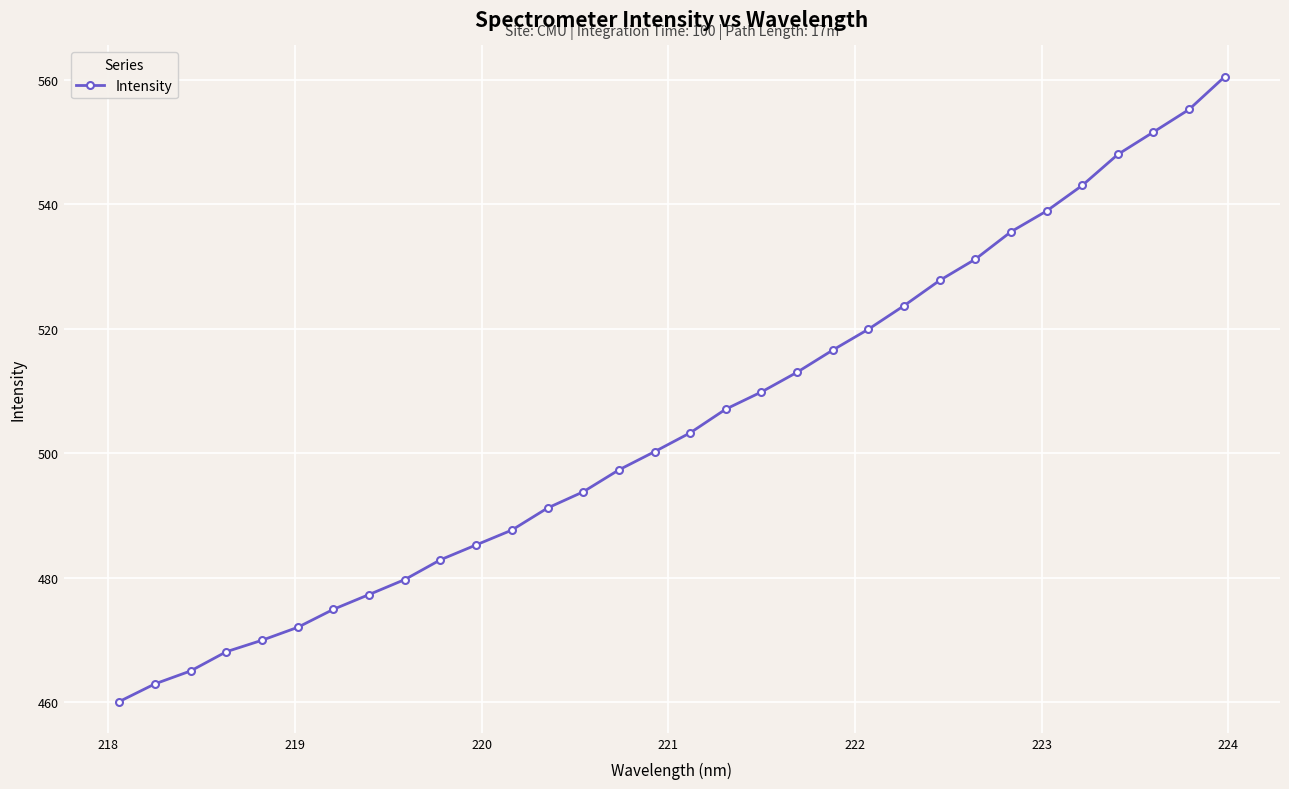

What is the value of the 2nd point from the left?

462.9